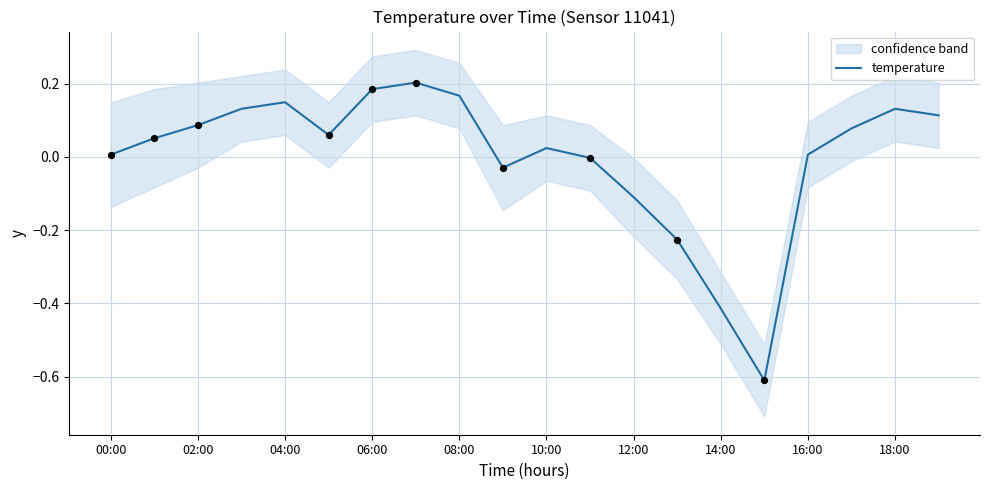

True or false: temperature has a value of -0.2 at 14:00.

False